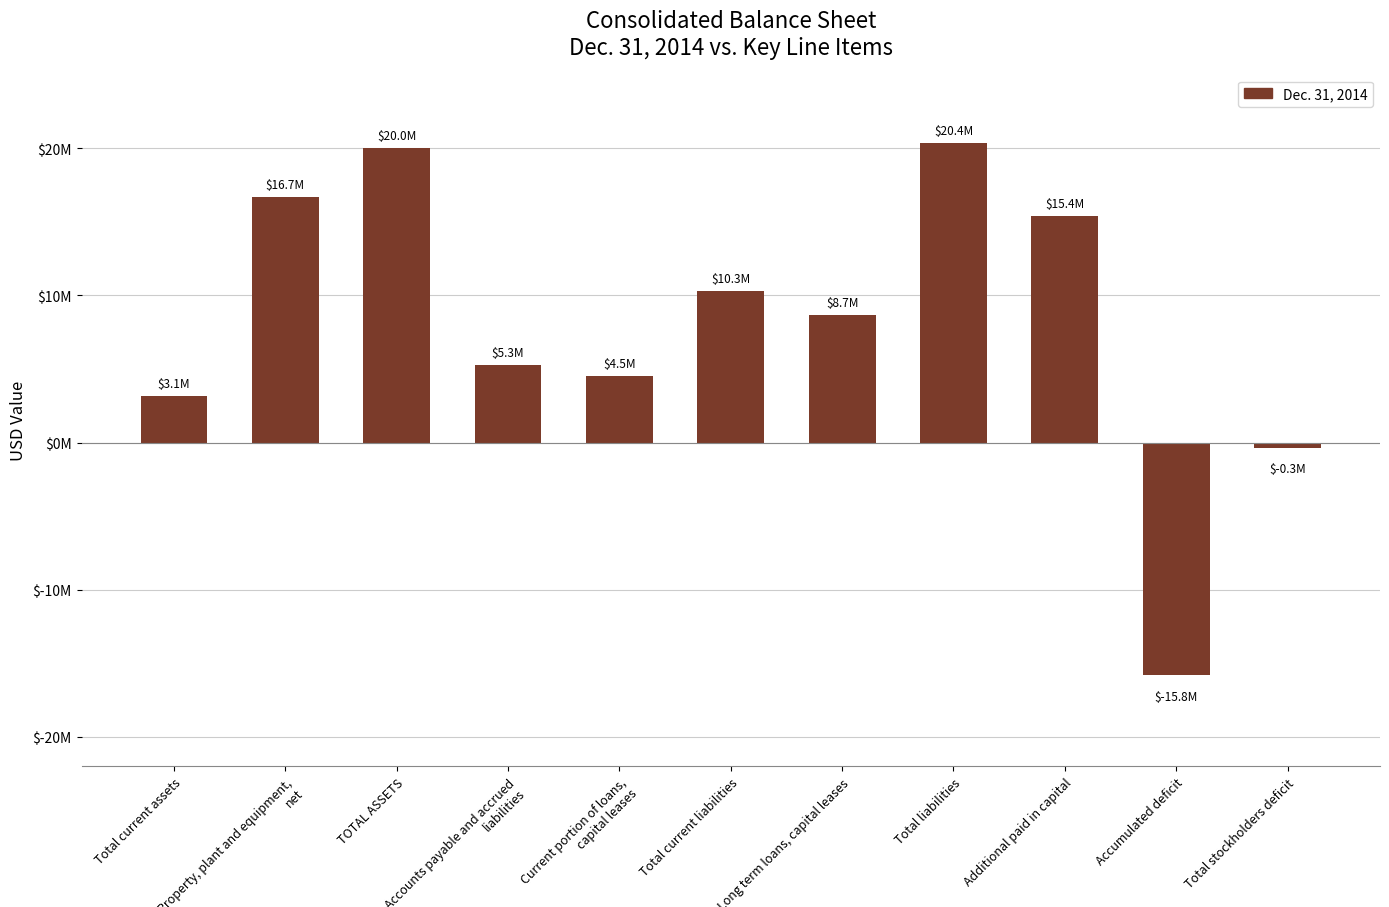

The chart shows a value of -347144 at Total stockholders deficit. True or false?

True